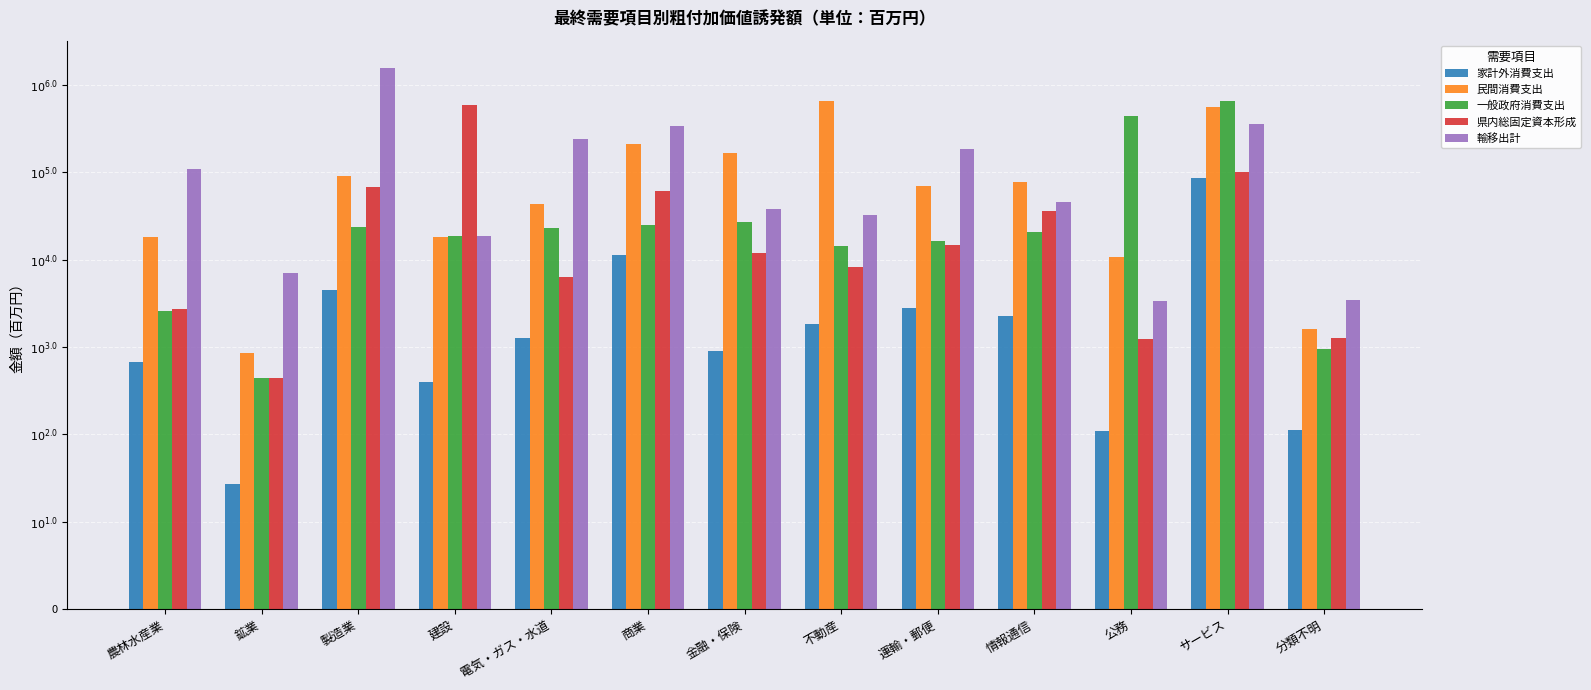

Are the bars horizontal?

No